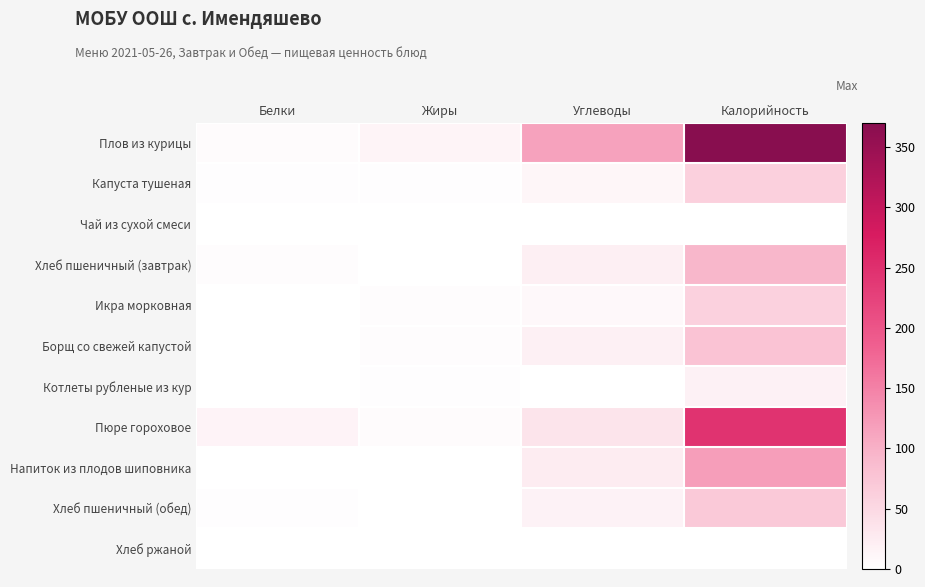

Which series changed the most between Белки and Калорийность?

Плов из курицы